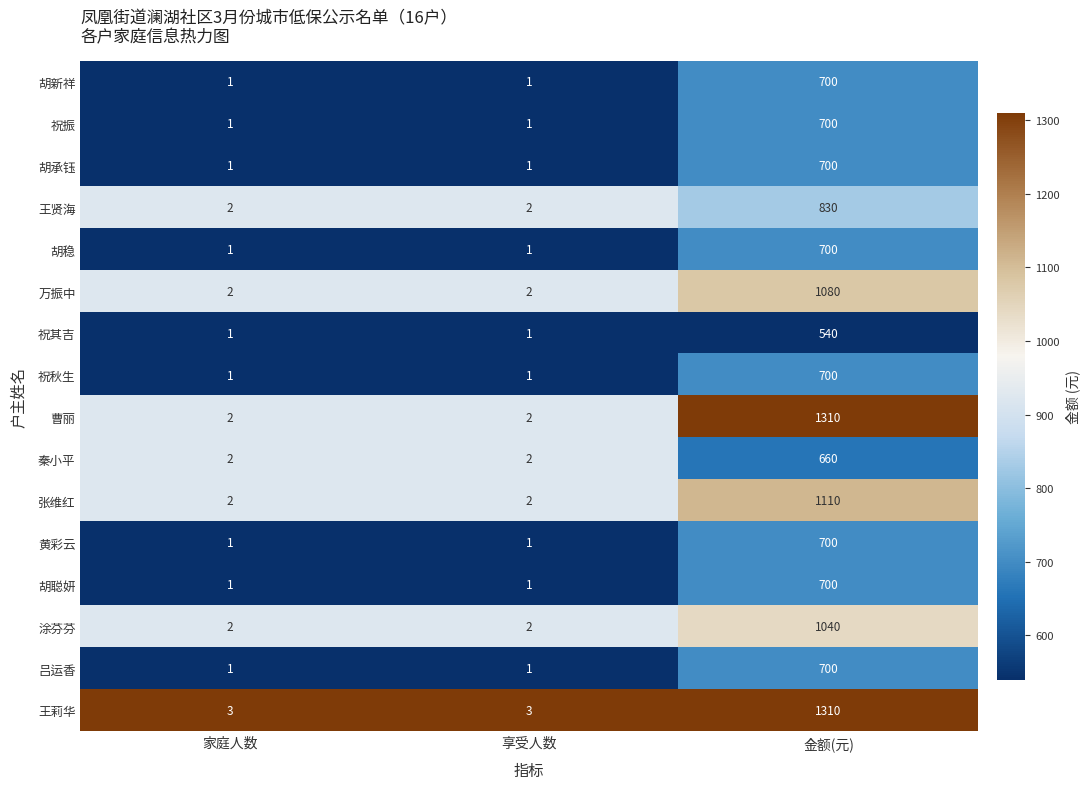

The 涂芬芬 series shows 3 at 享受人数. True or false?

False